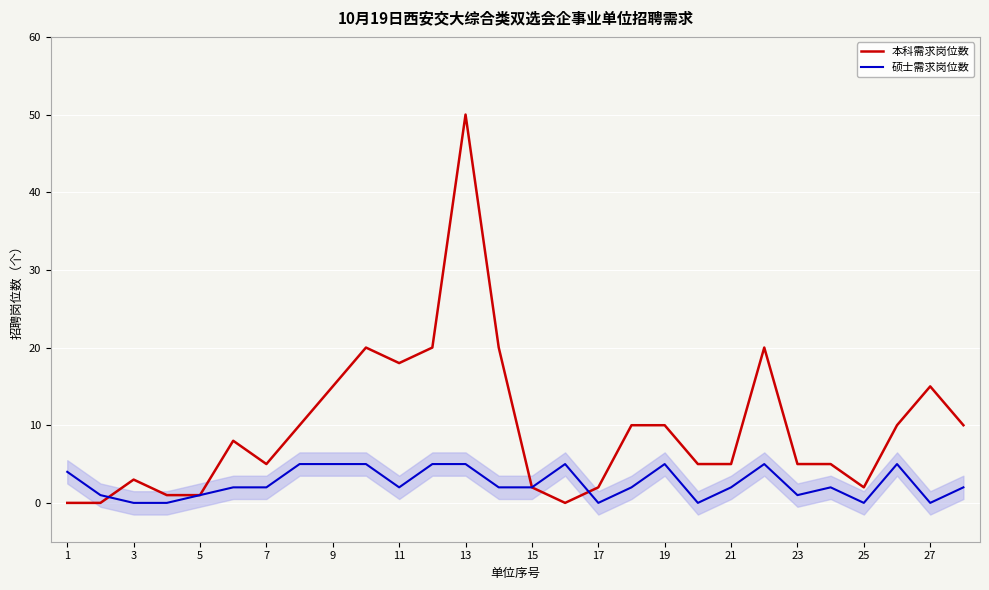

The 本科需求岗位数 series shows 8 at 23. True or false?

False